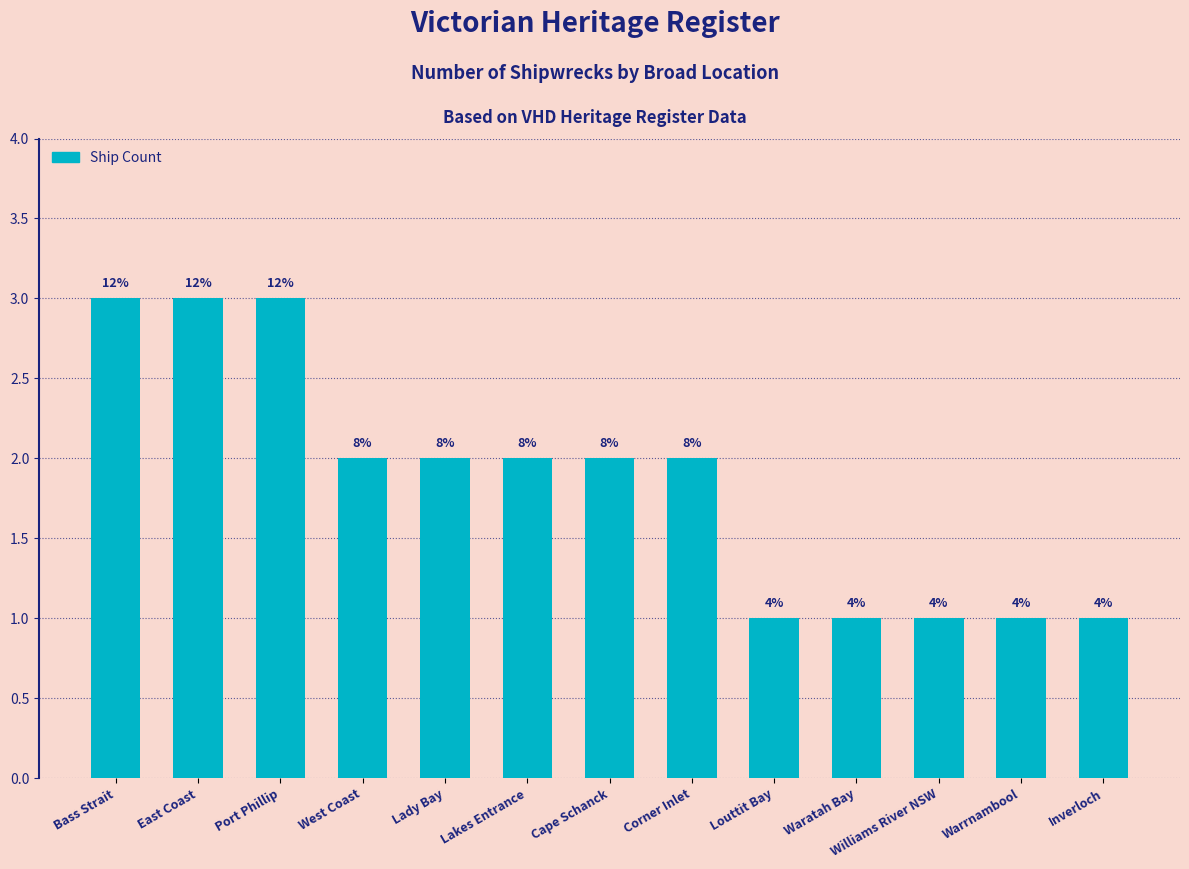

Are the bars horizontal?

No